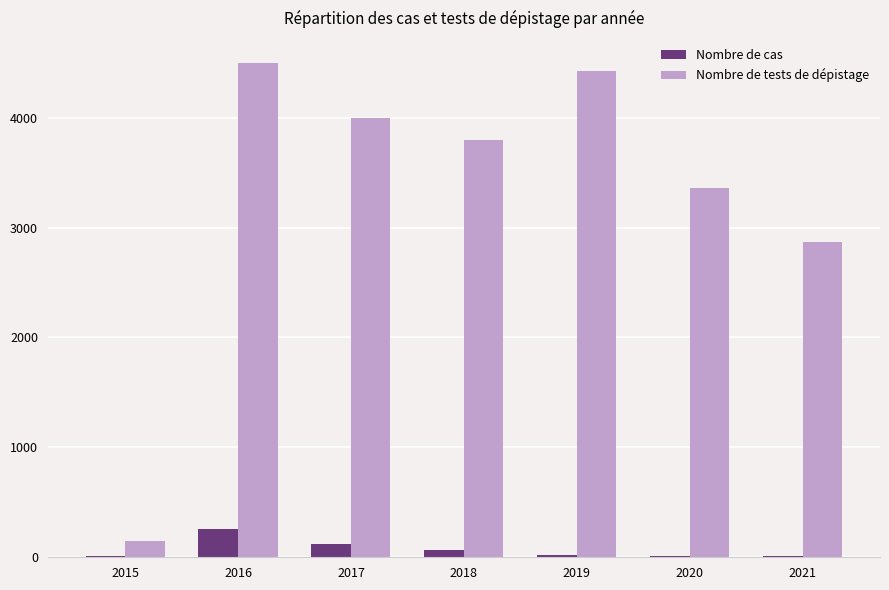

At which label does Nombre de tests de dépistage first exceed 3800?

2016